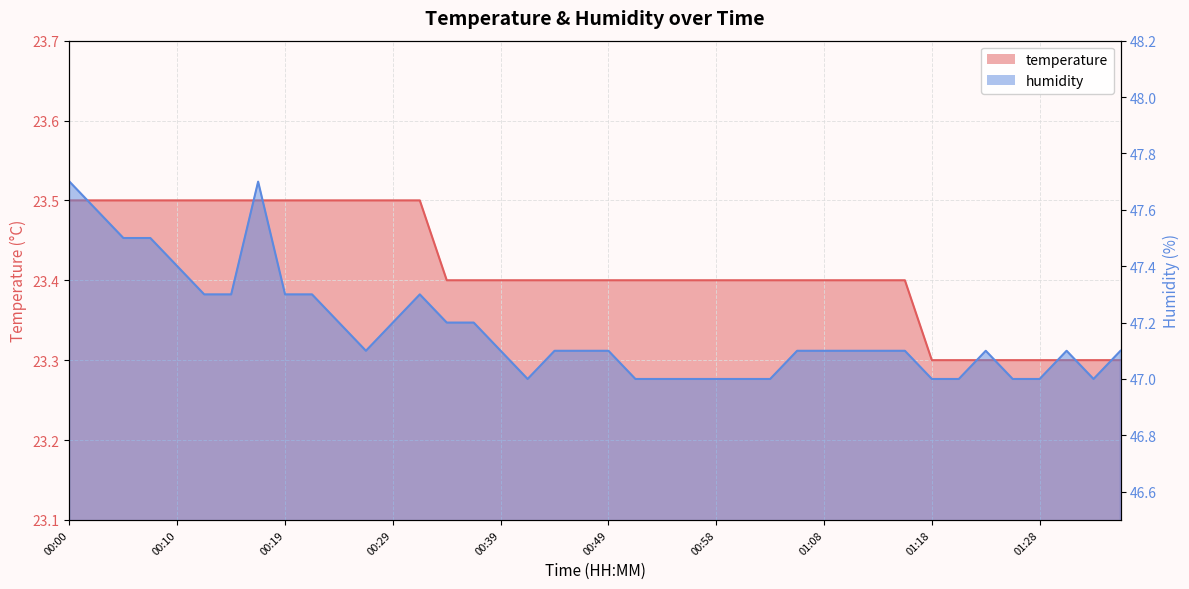

The temperature series shows 23.3 at 01:28. True or false?

True